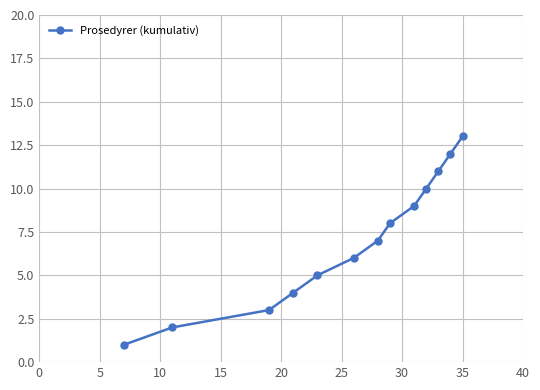

What is the average value?

7